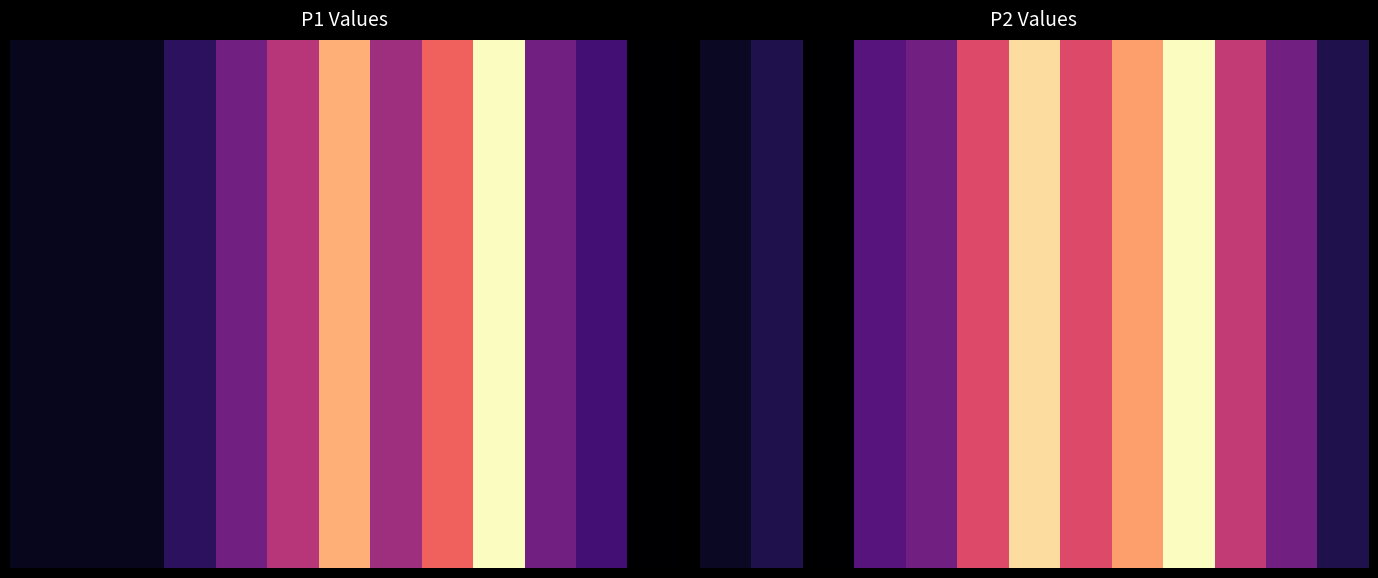

At how many categories does at least one series exceed 28?

3